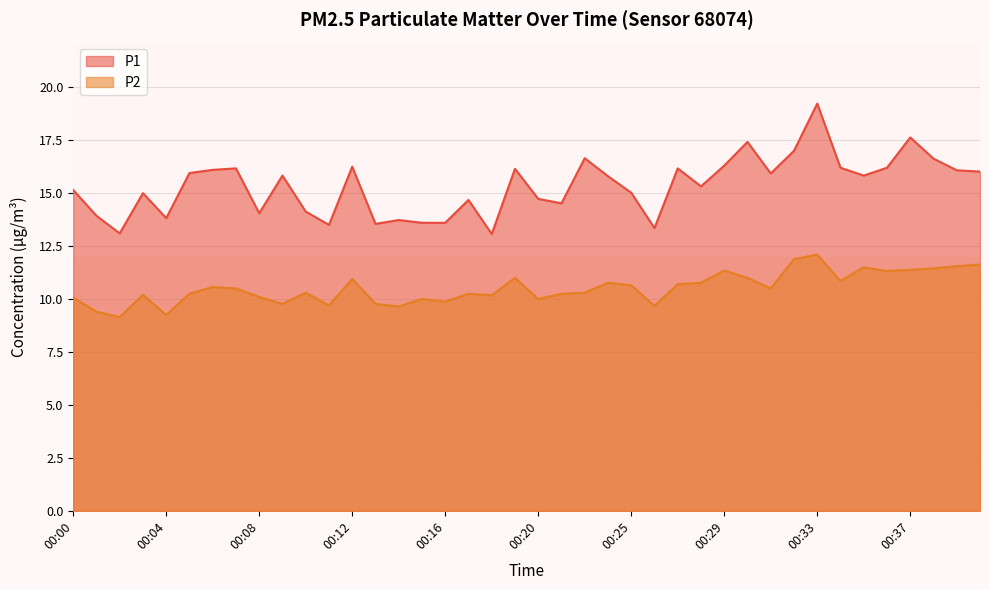

Which series has the largest range (max minus min)?

P1